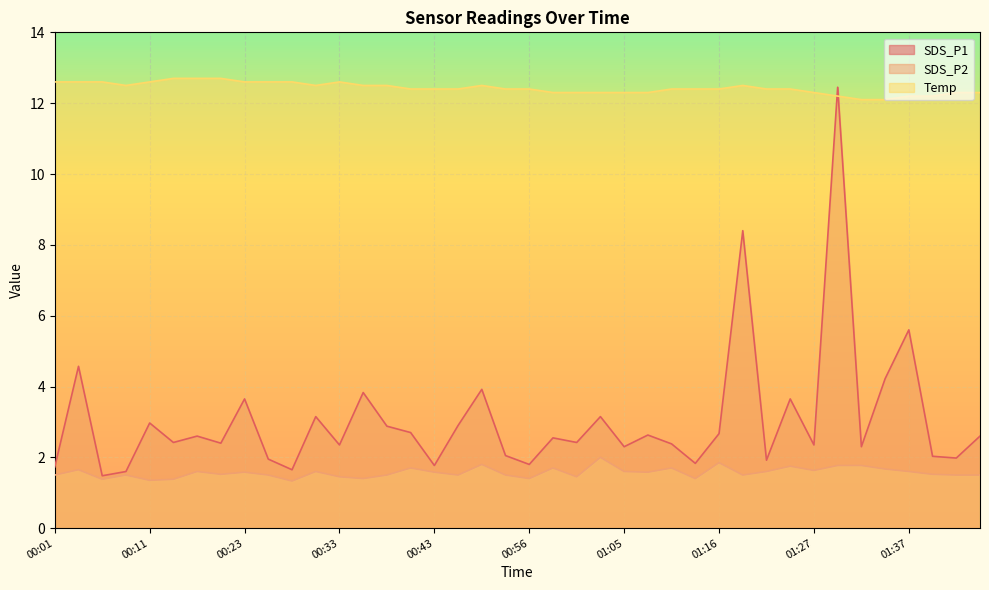

What is the label of the 27th point from the left?

01:10